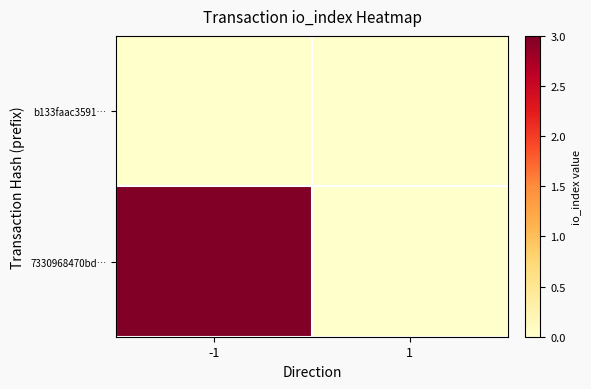

Which series has the largest total across all categories?

7330968470bd…